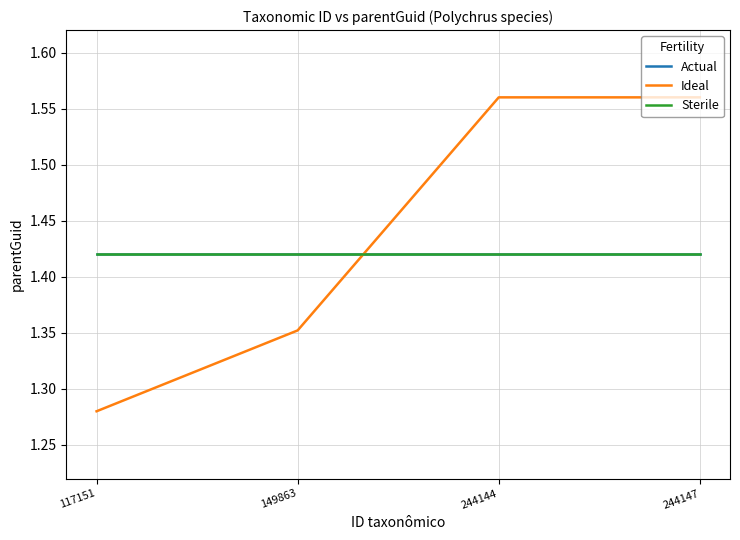

Is this an area chart (filled region under the line)?

No